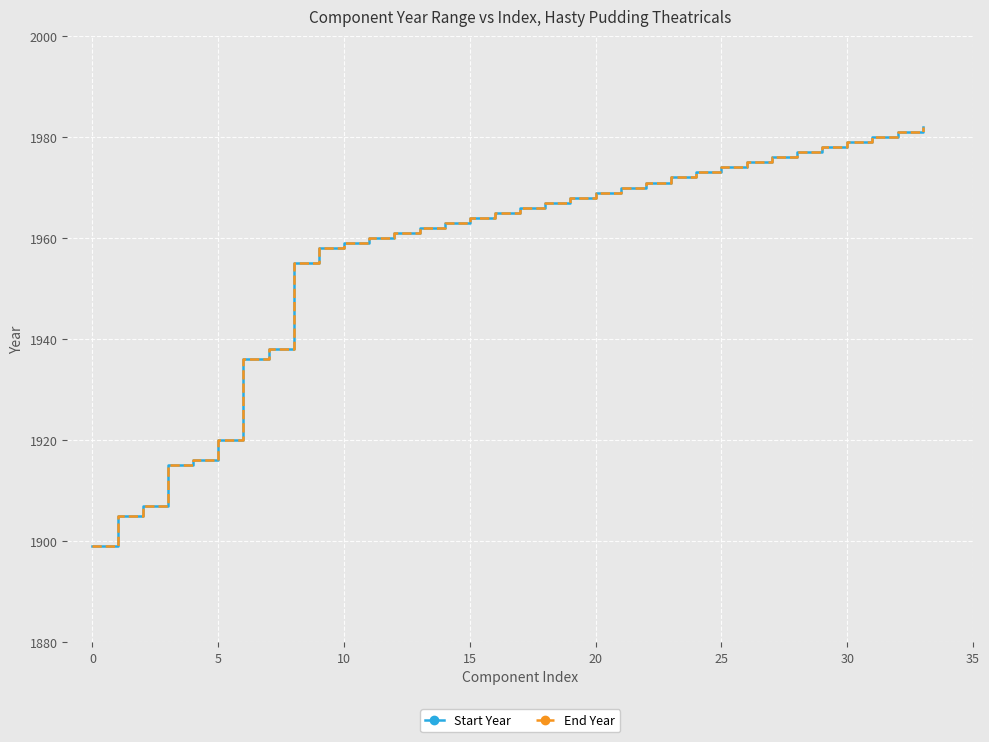

What is the greatest value displayed?

1982